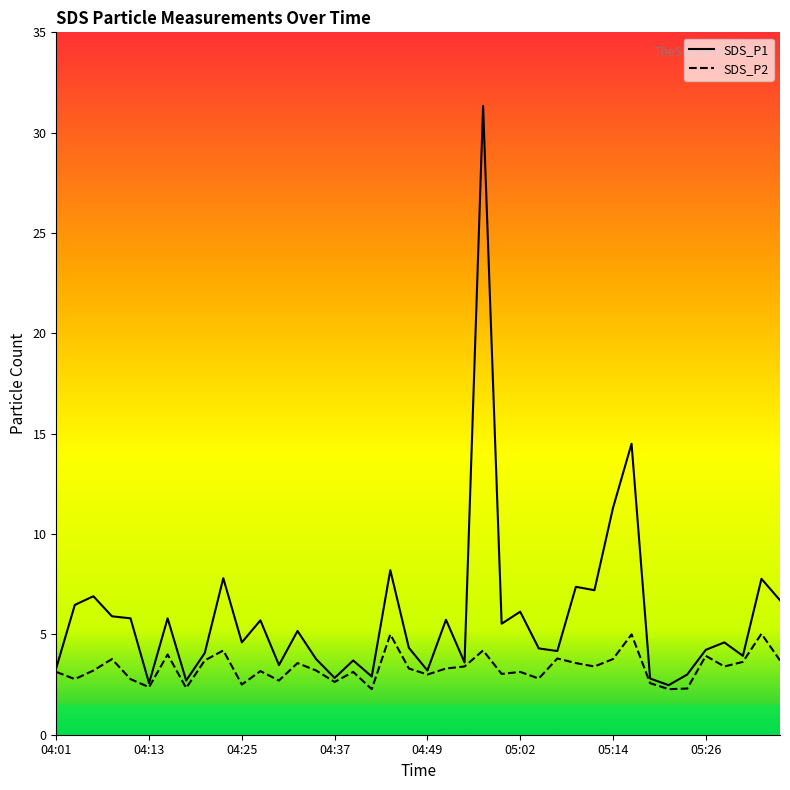

What are all the series names shown in the legend?

SDS_P1, SDS_P2